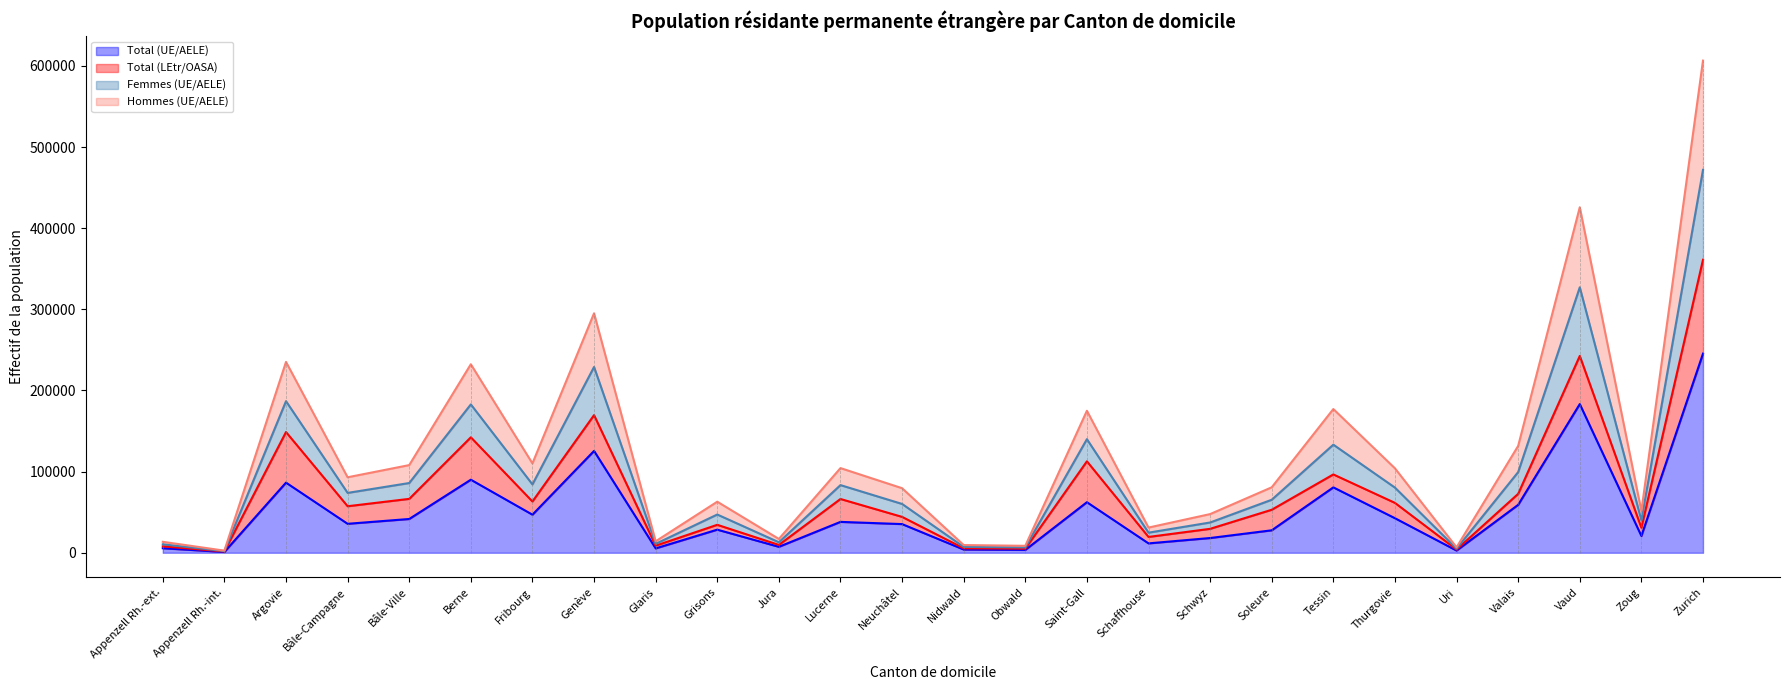

At which label does Total (UE/AELE) reach its peak?

Zurich